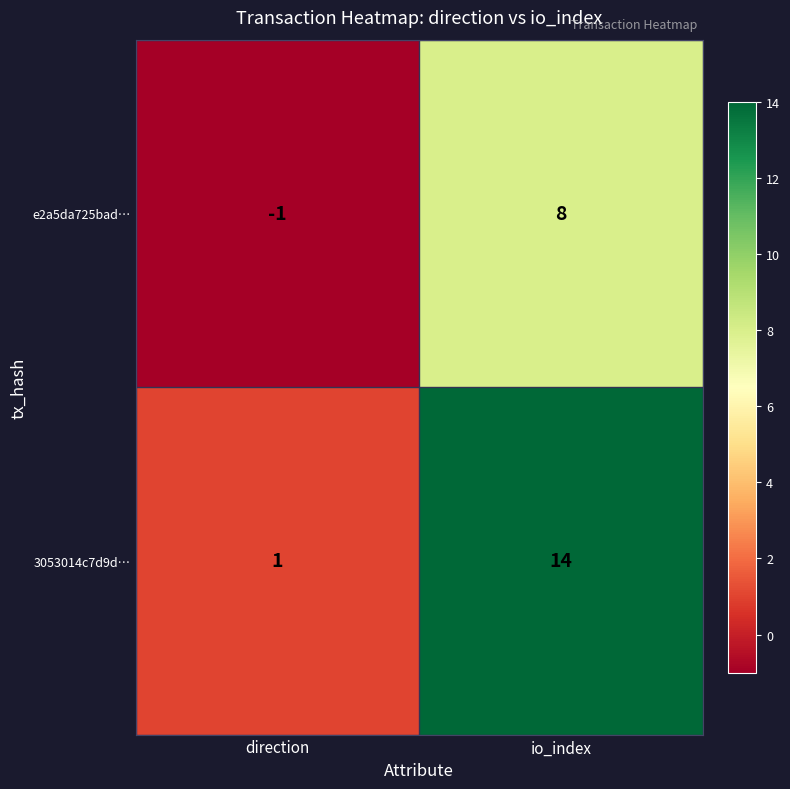

What is the sum of all e2a5da725bad… values?

7